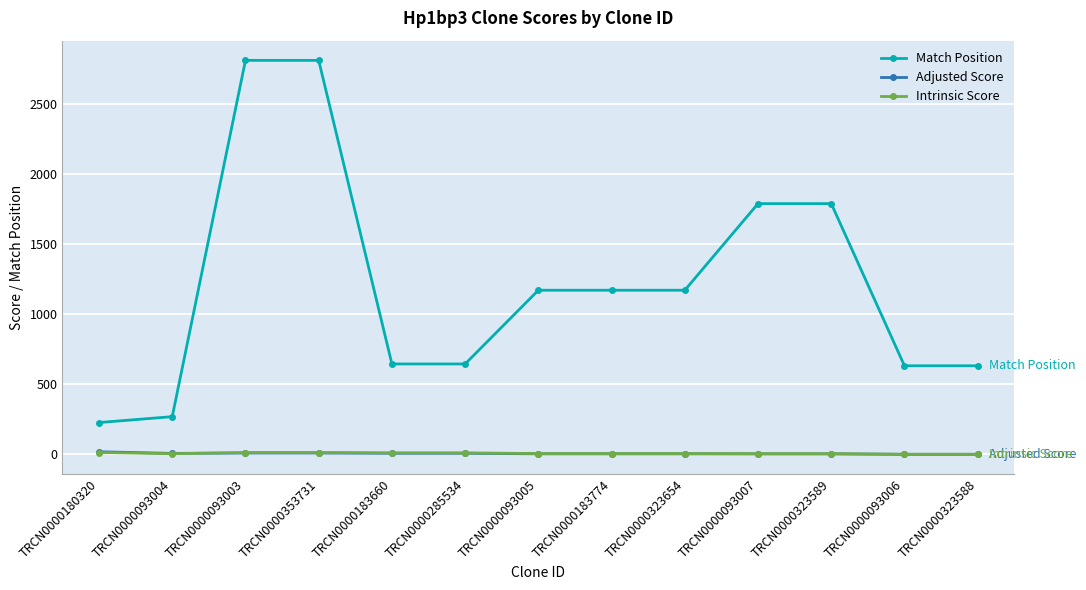

What is the label of the 2nd point from the right?

TRCN0000093006